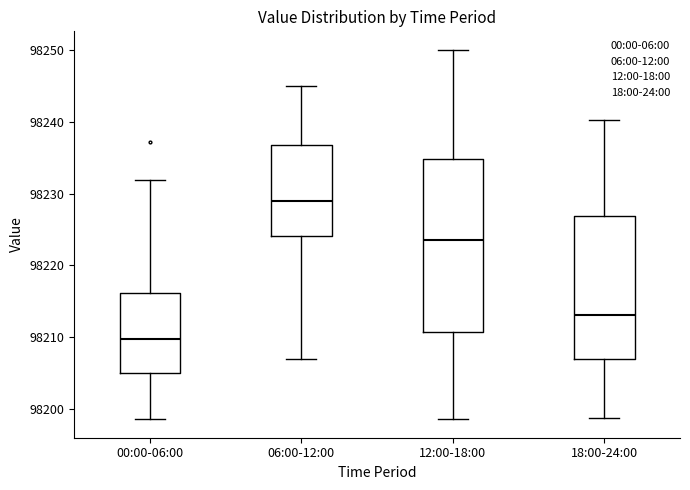

Which box has the highest median line?

06:00-12:00